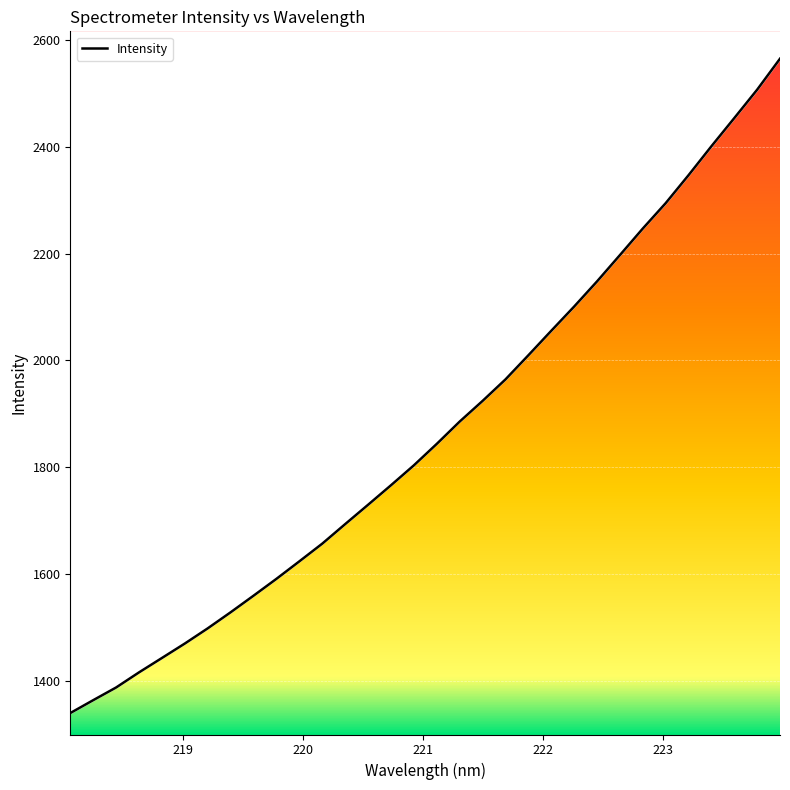

What is the sum of all values?

59806.4